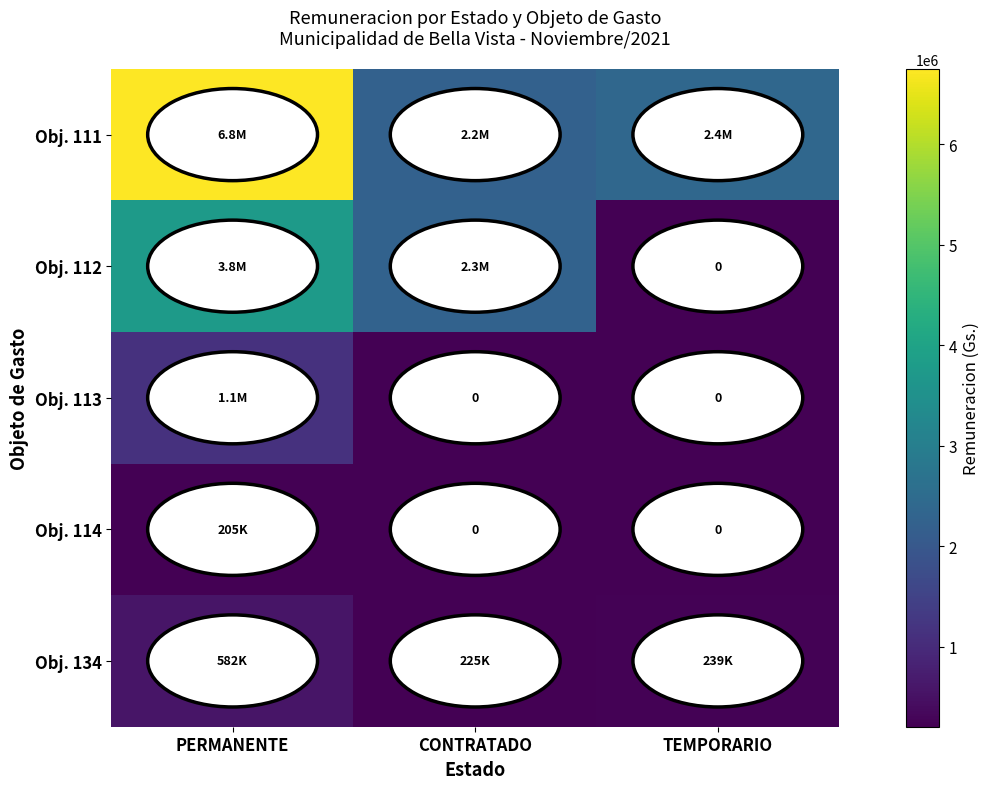

Is the value of Obj. 114 at TEMPORARIO greater than the value of Obj. 111 at PERMANENTE?

No